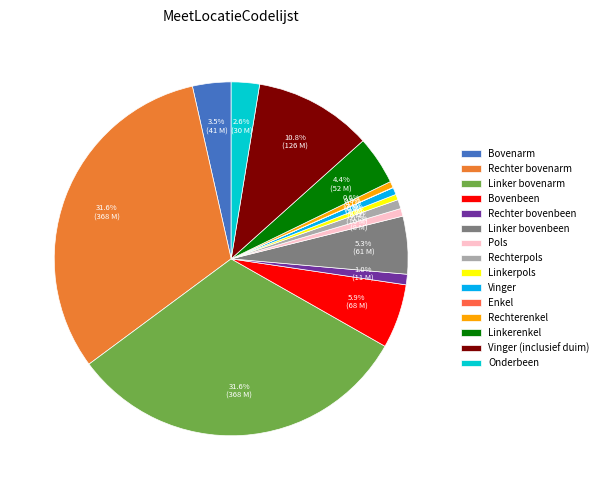

Approximately how many times larger is the value at Linkerenkel compared to Rechterenkel?

7.7